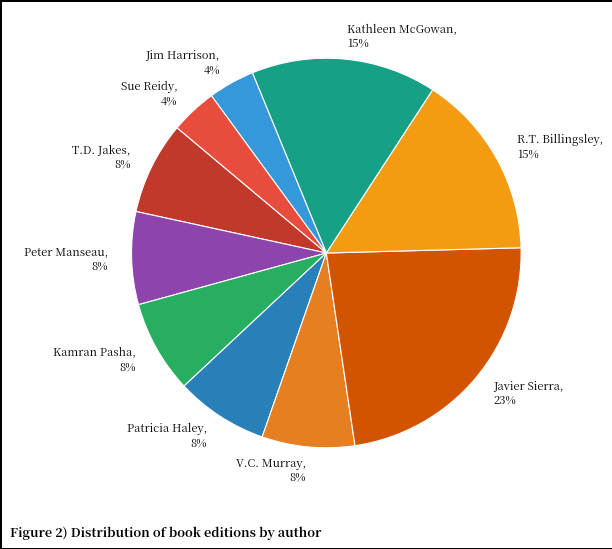

To the nearest percent, what is the combined percentage of Patricia Haley, 8% and Kathleen McGowan, 15%?

23%